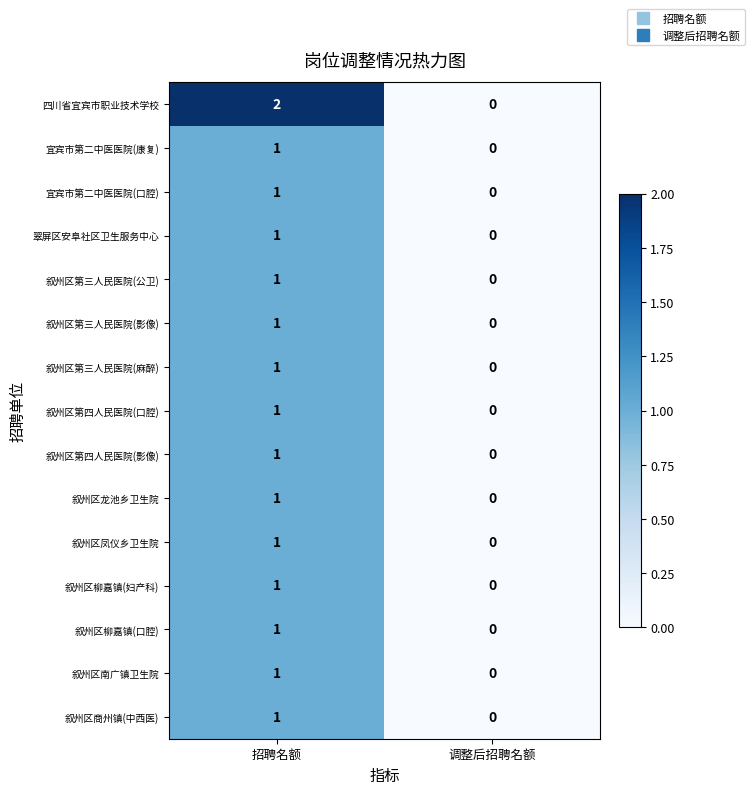

Between 招聘名额 and 调整后招聘名额, which series saw the biggest shift?

四川省宜宾市职业技术学校